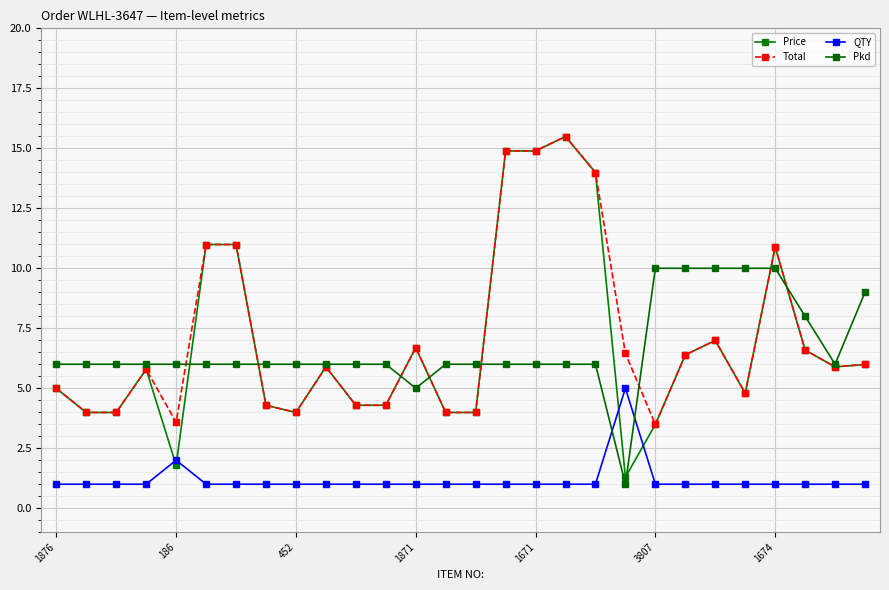

True or false: QTY has more than 1 interior local peaks.

True